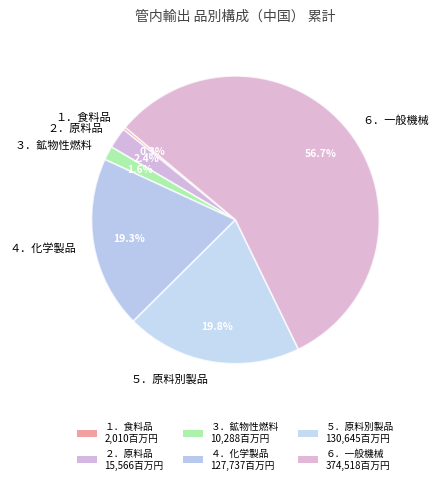

To the nearest percent, what is the difference between the largest and smallest slice percentages?

56%